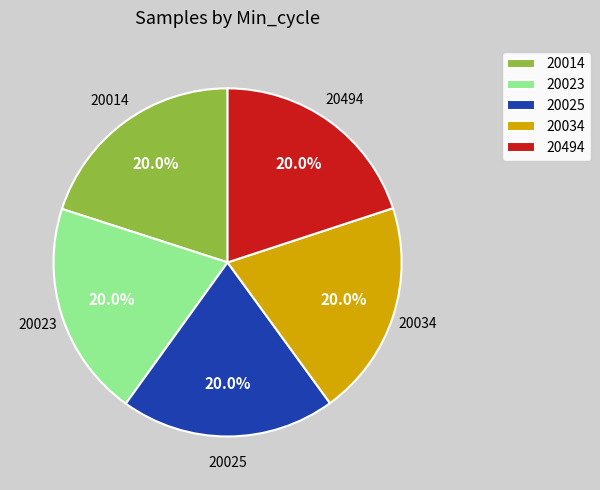

What is the ratio of the value at 20025 to the value at 20494?

1.0